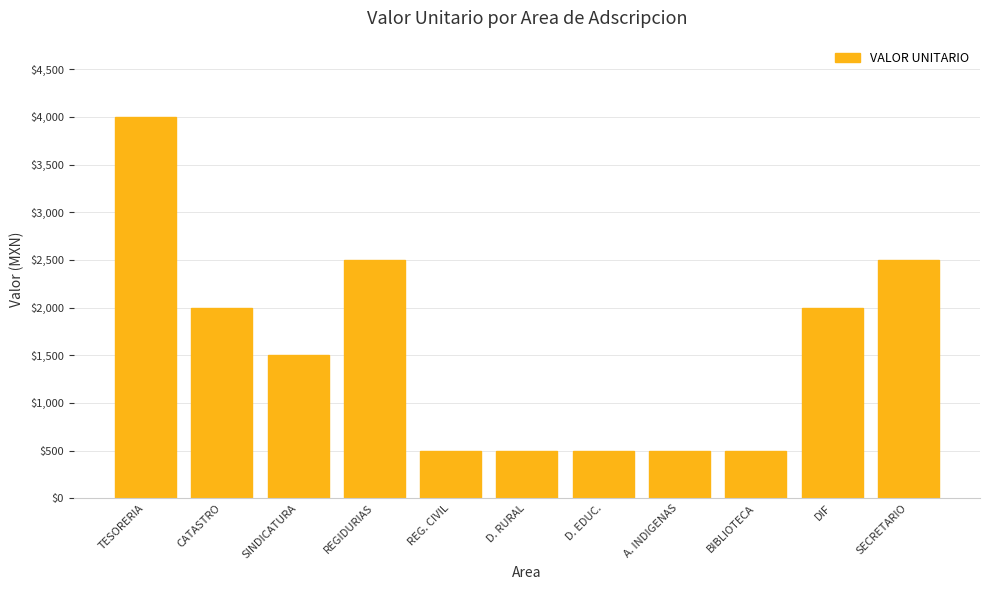

The chart shows a value of 2500 at REGIDURIAS. True or false?

True